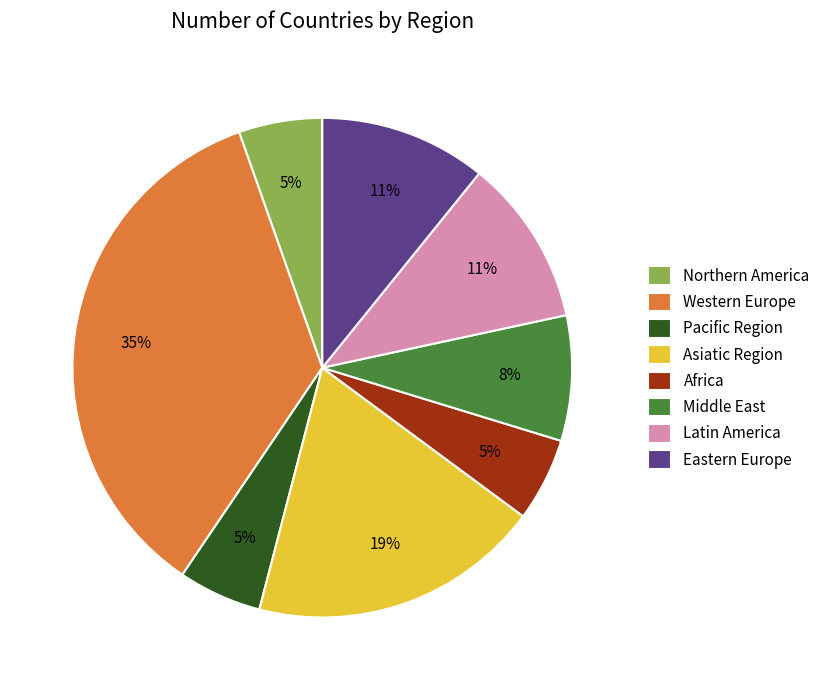

What percentage is the Western Europe slice, to the nearest percent?

35%